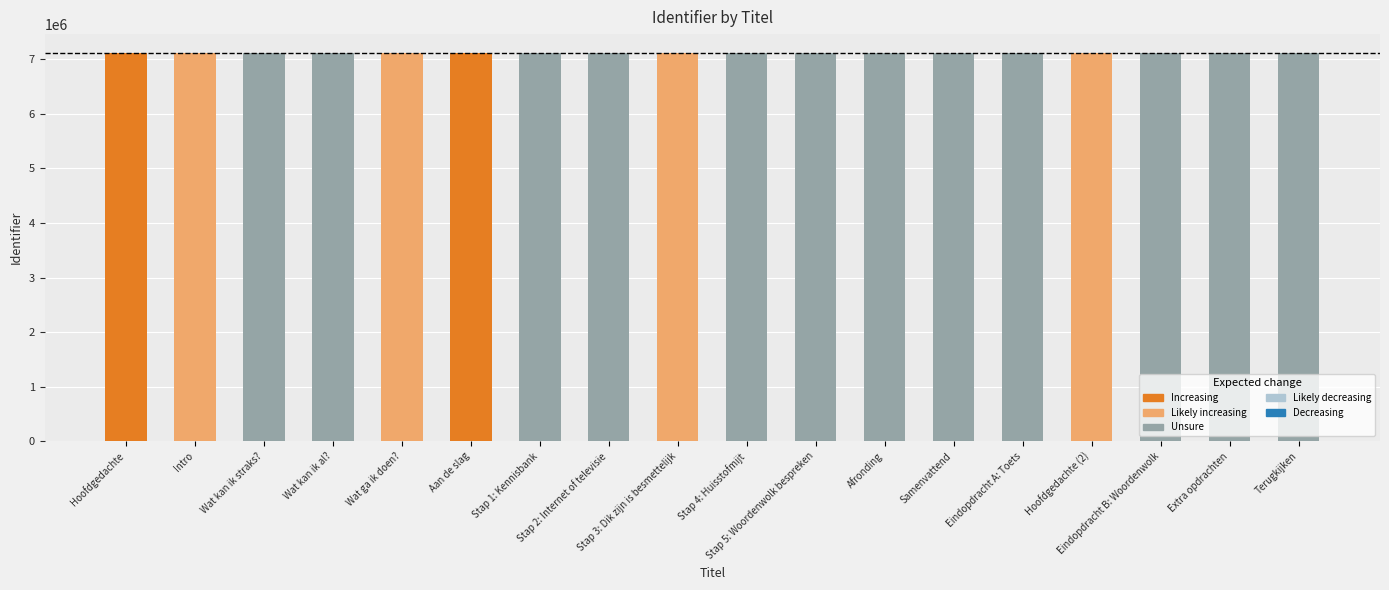

The value at Eindopdracht A: Toets is 1539652. True or false?

False